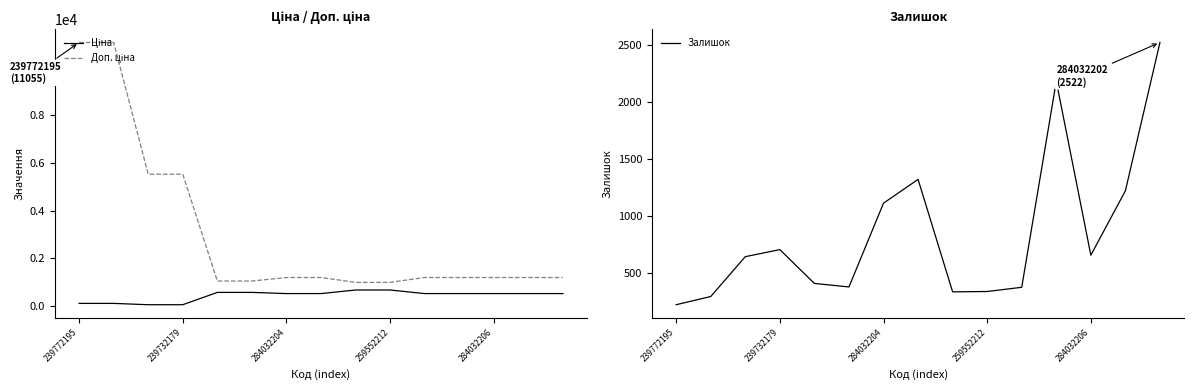

How many intersections are there between Залишок and Доп. ціна?

5